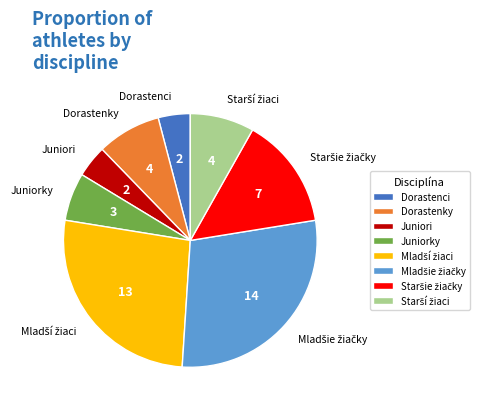

True or false: Juniorky accounts for 1% of the total.

False